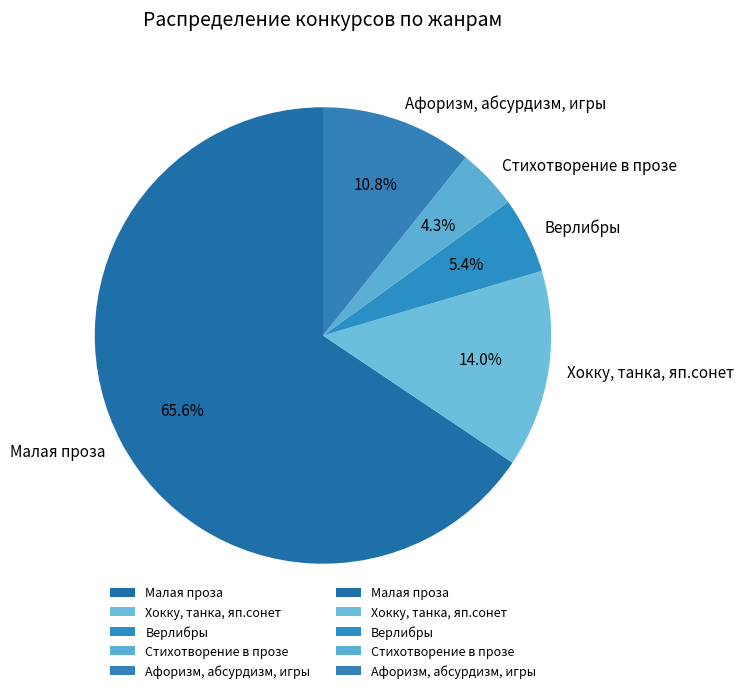

Approximately how many times larger is the value at Верлибры compared to Хокку, танка, яп.сонет?

0.4